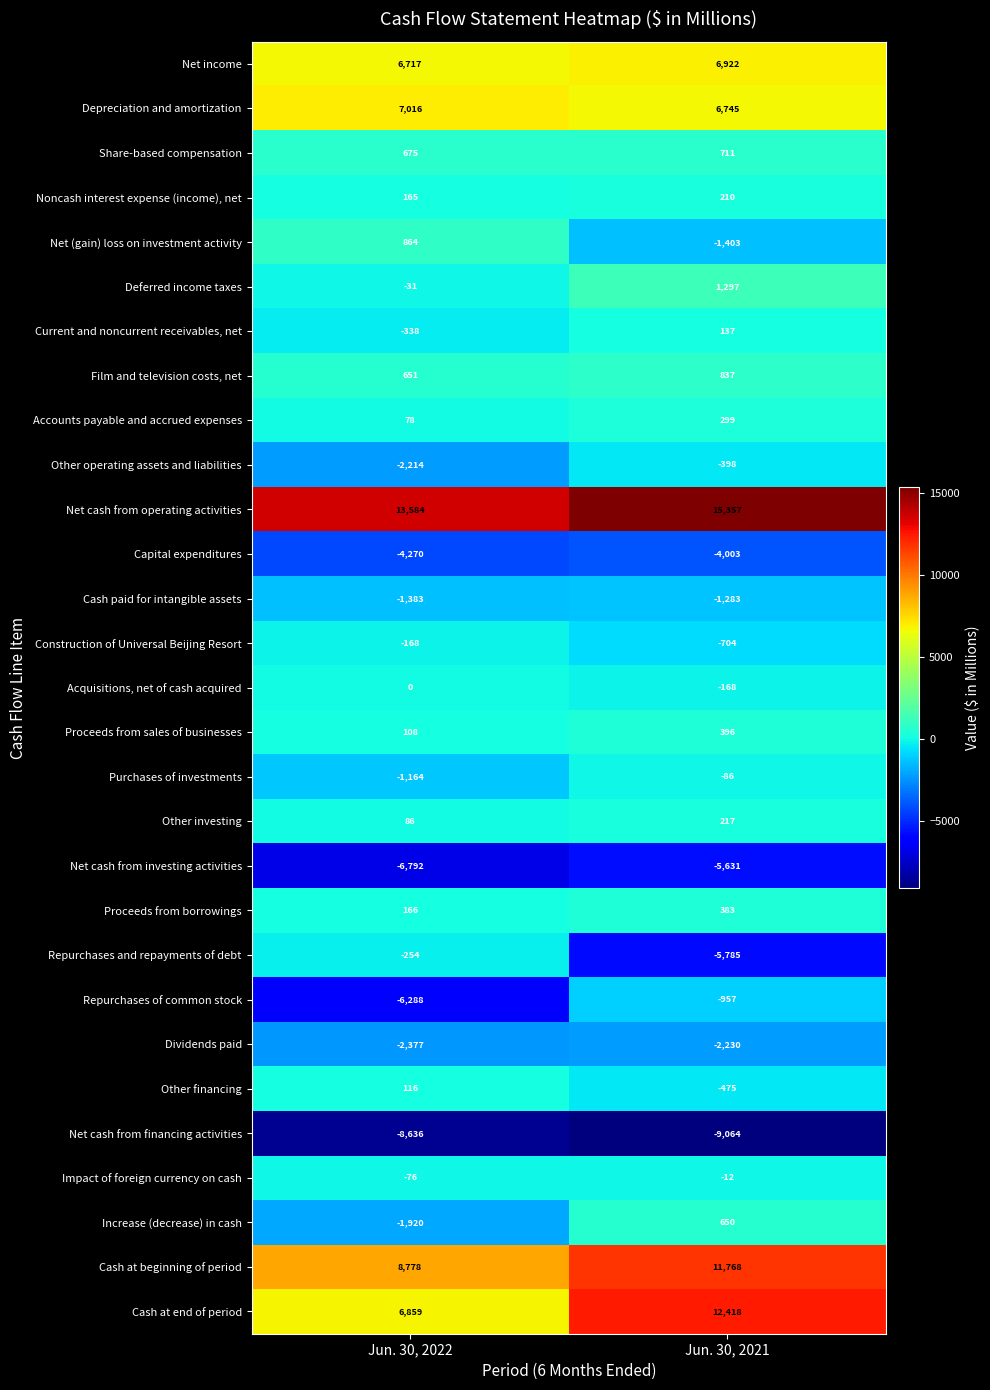

How many data points does each series have?

2